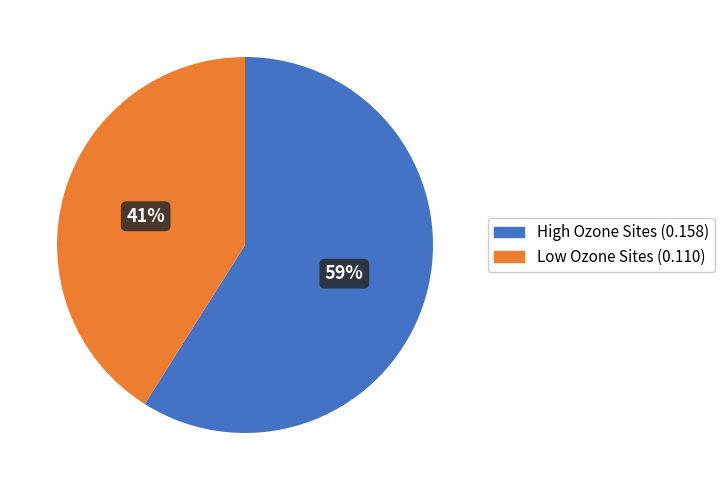

How many segments does this pie chart have?

2